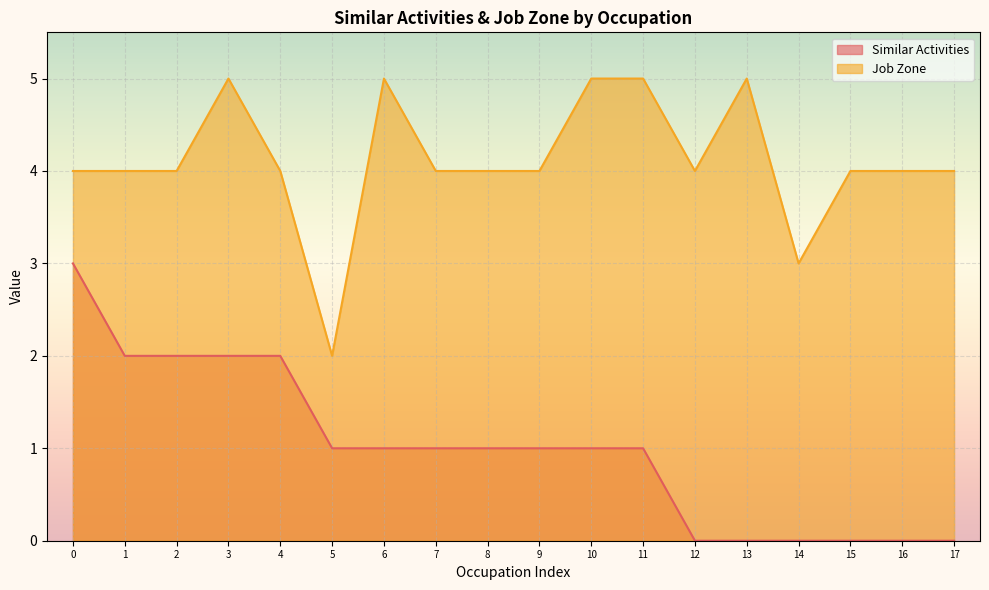

What is the total value across all series at 1?

6